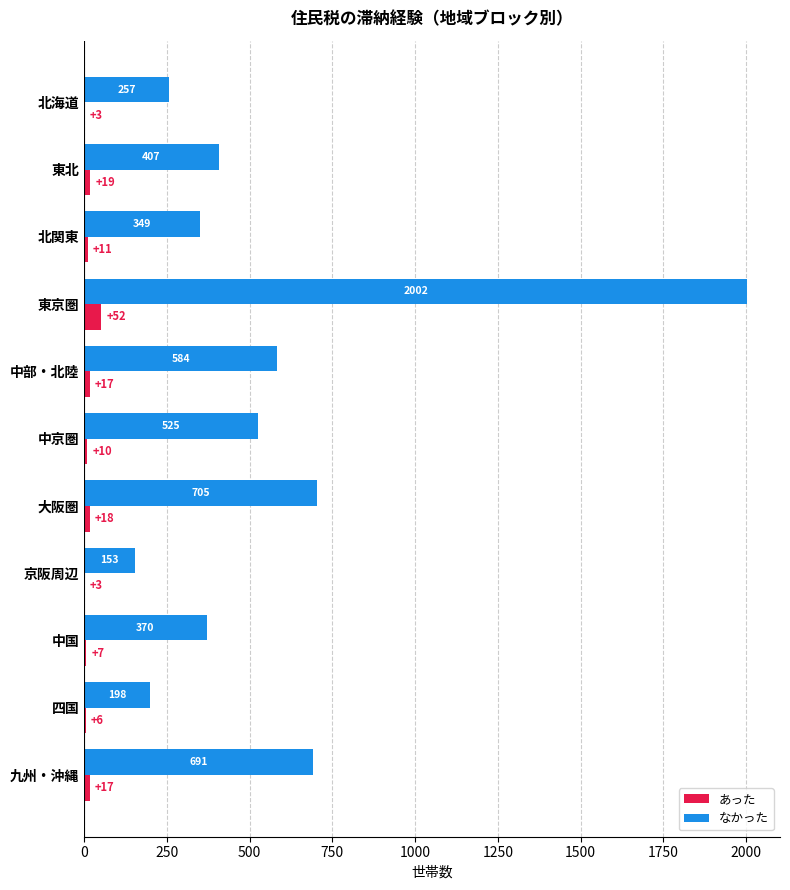

What is the highest value of the なかった series?

2002